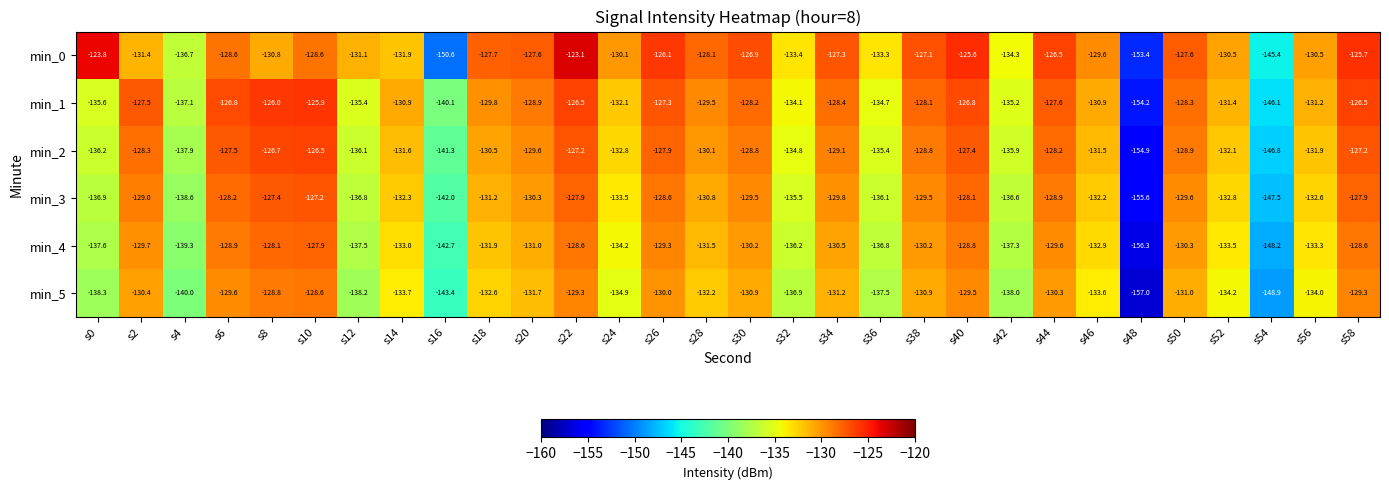

What is the minimum value for min_3?

-155.6